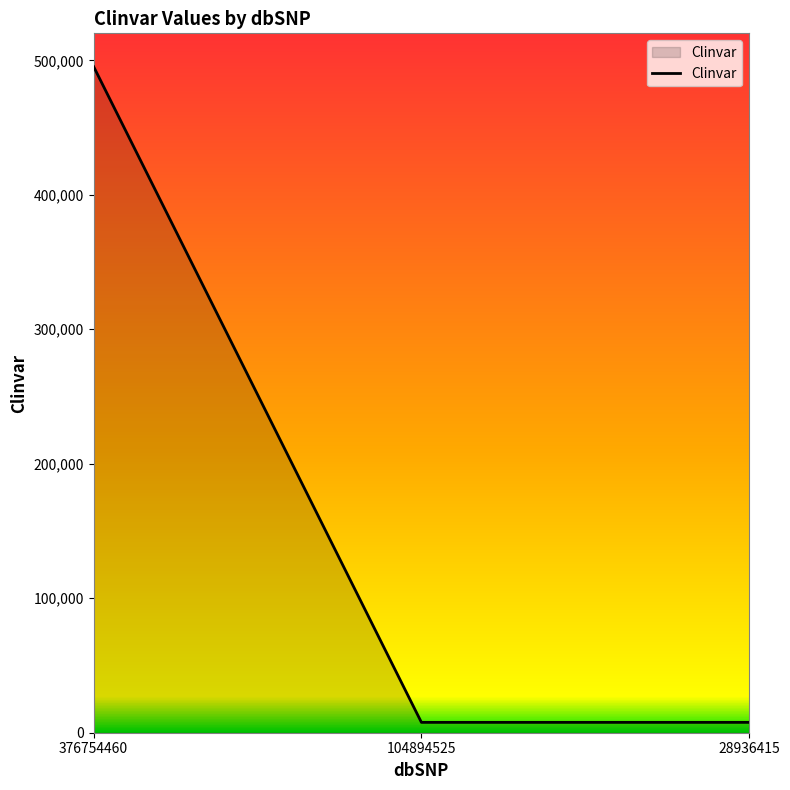

True or false: the data shows 495321 at 376754460.

True